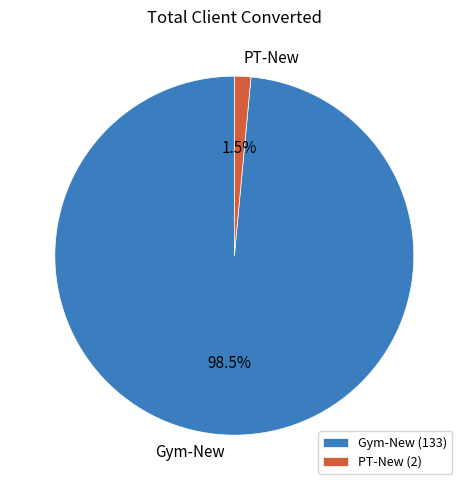

True or false: PT-New accounts for 15% of the total.

False